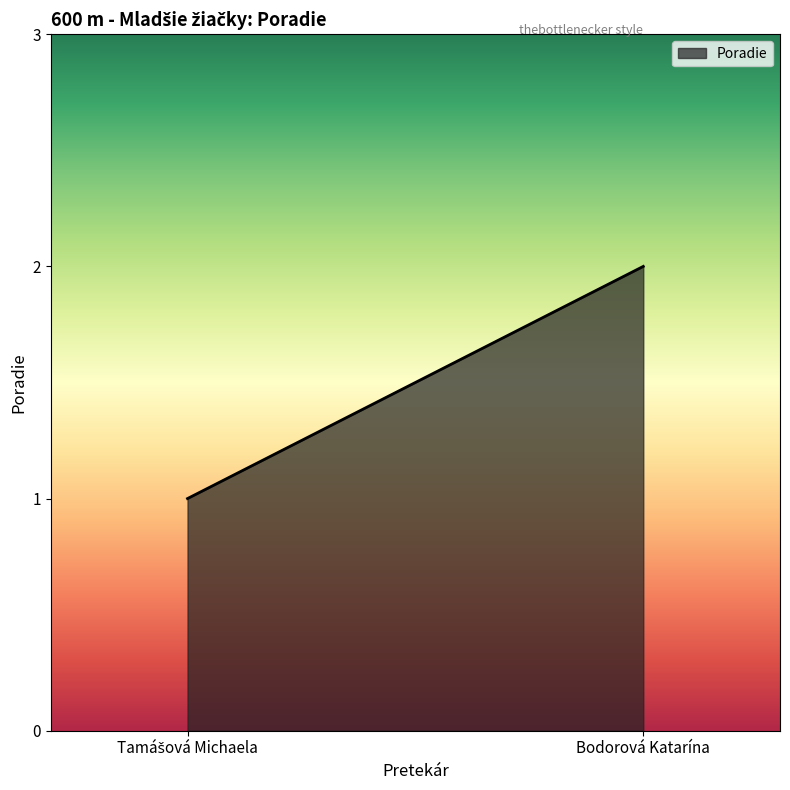

What is the sum of the values at Bodorová Katarína and Tamášová Michaela?

3